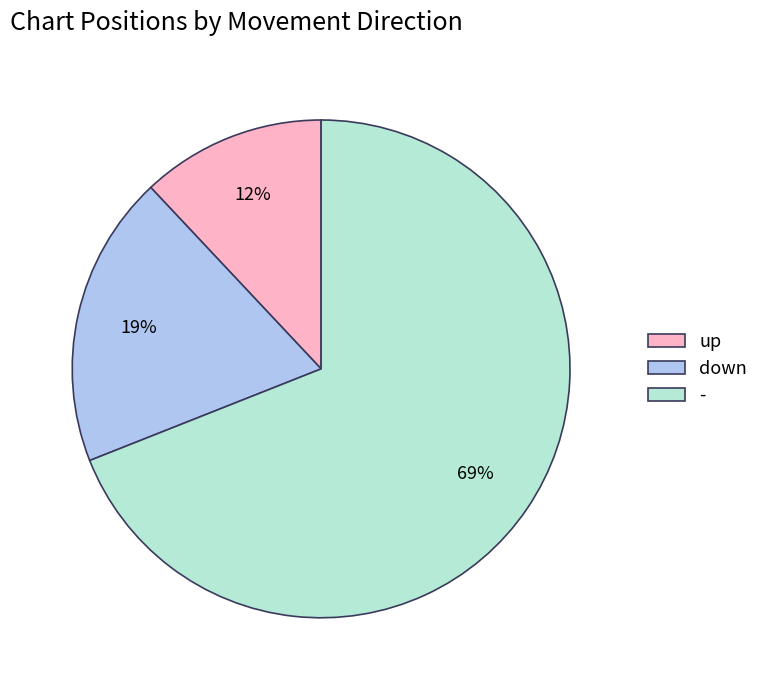

What is the majority slice?

-